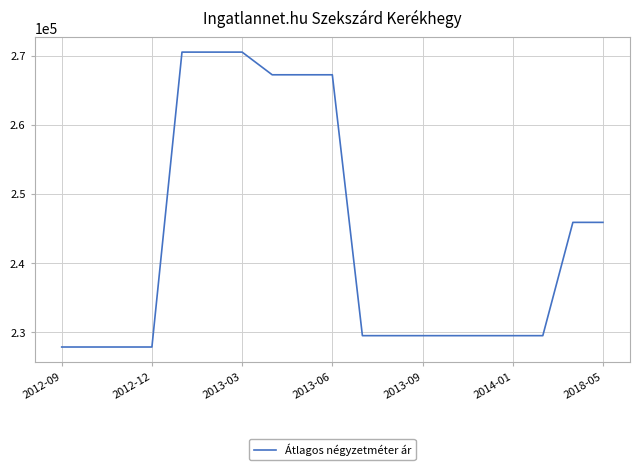

What is the minimum value shown in the chart?

227868